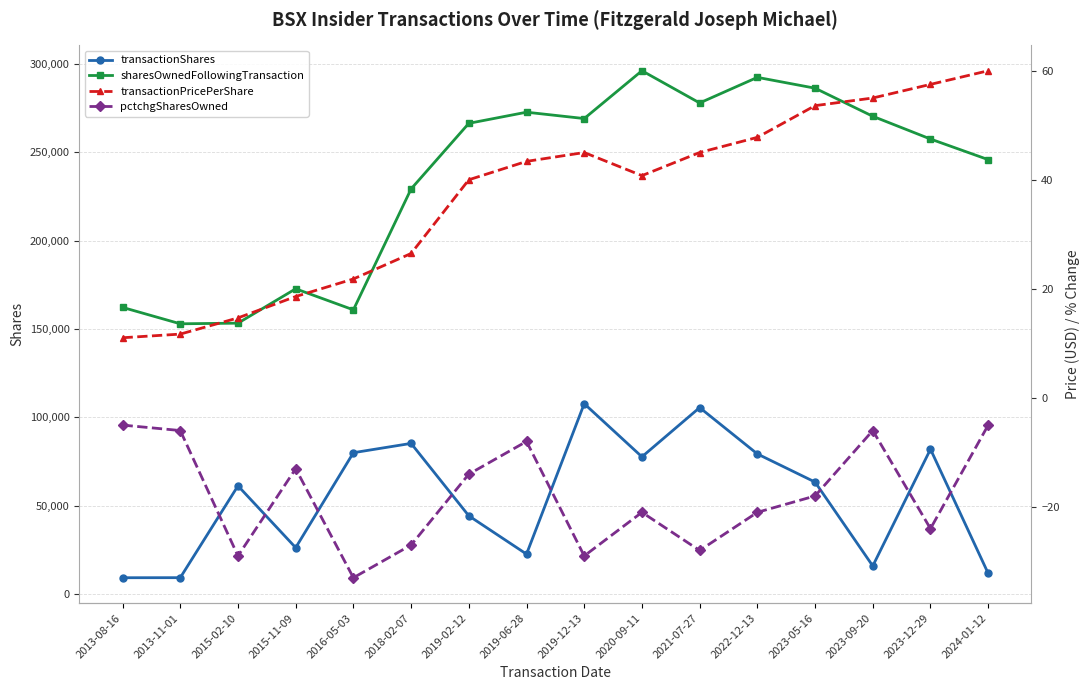

True or false: pctchgSharesOwned and transactionPricePerShare cross at least once.

False